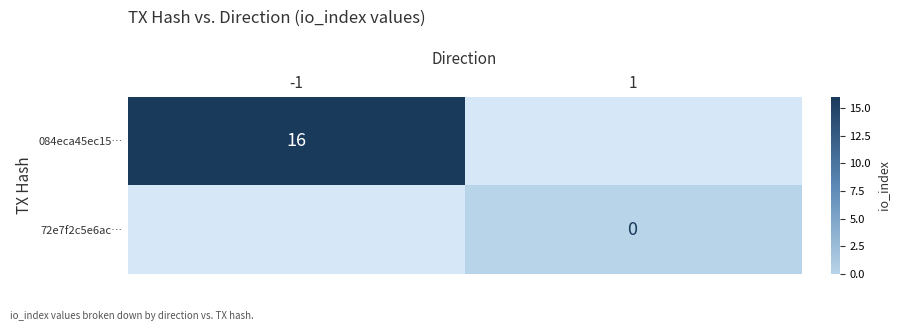

Is the value of 084eca45ec15… at -1 greater than the value of 72e7f2c5e6ac… at 1?

Yes